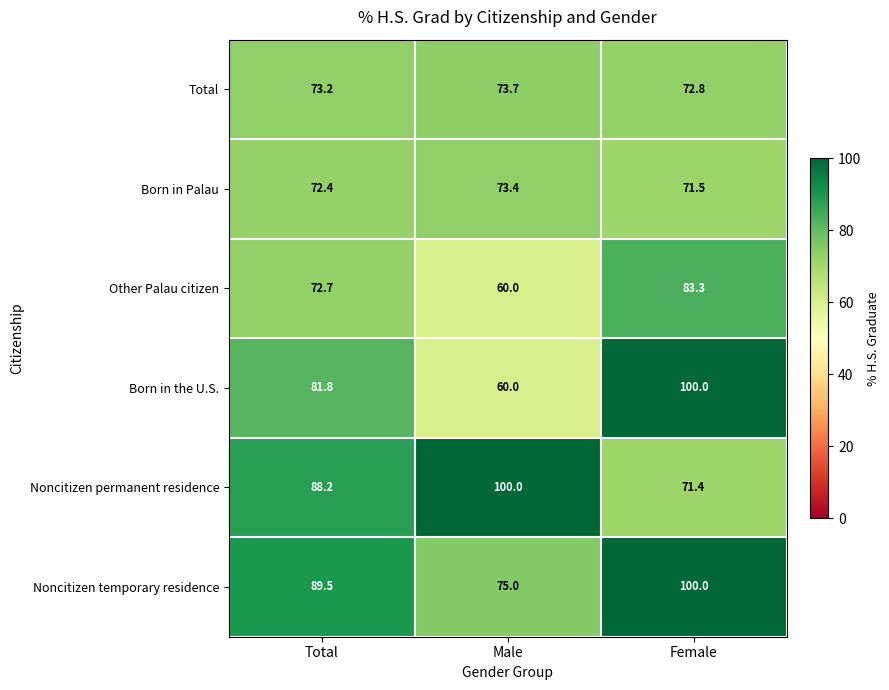

How many values in the Total series are below 73?

1